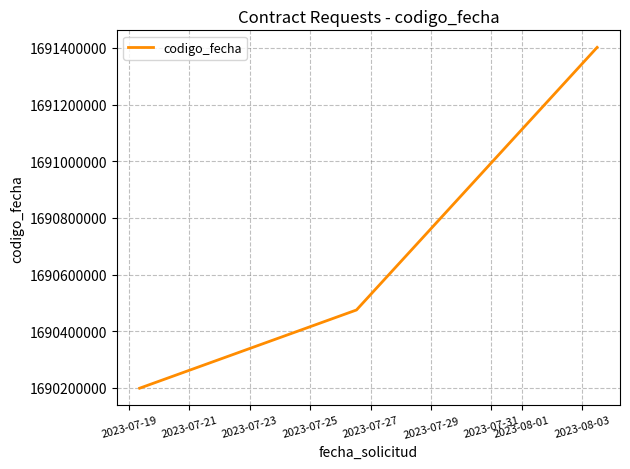

What is the smallest value displayed?

1690198982